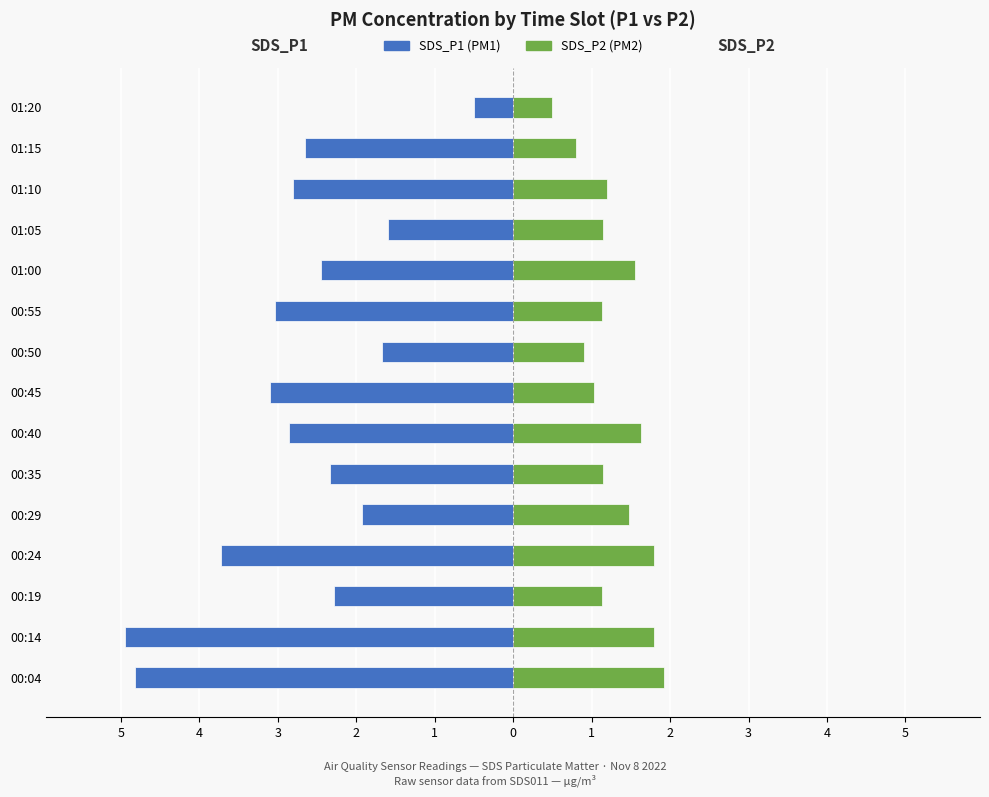

Is it true that SDS_P1 equals -1.1 at 01:10?

False